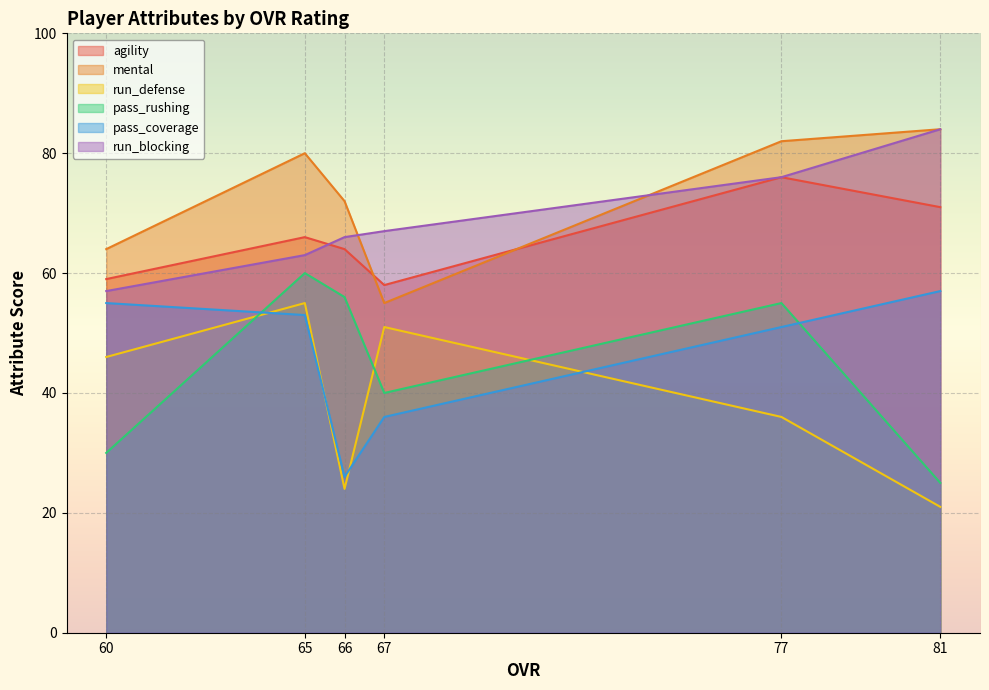

True or false: run_blocking has a value of 33 at 81.

False